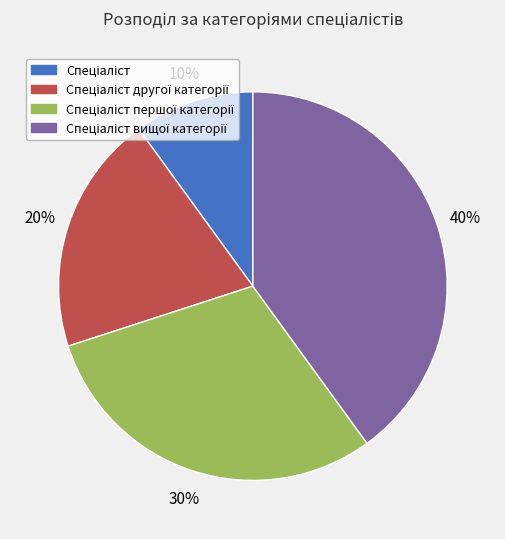

Does any single category account for the majority?

No